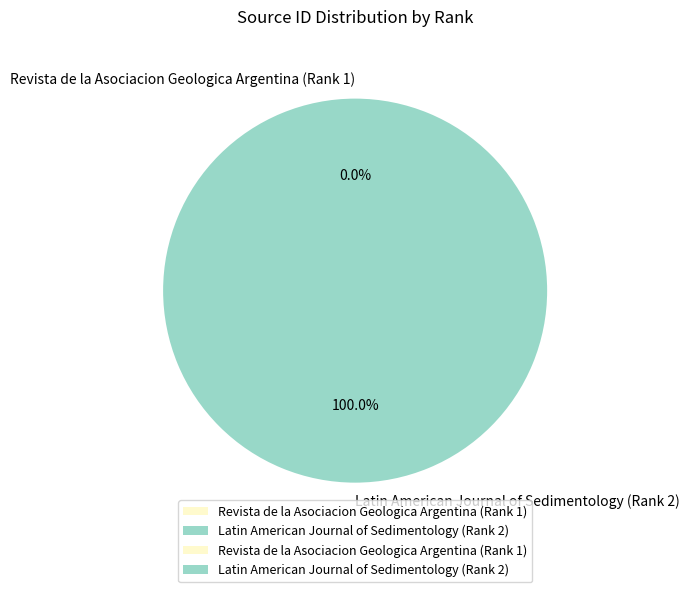

Which slice represents more than half of the pie?

Latin American Journal of Sedimentology (Rank 2)